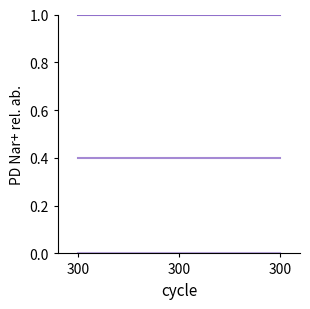

How many lines are shown in the chart?

3